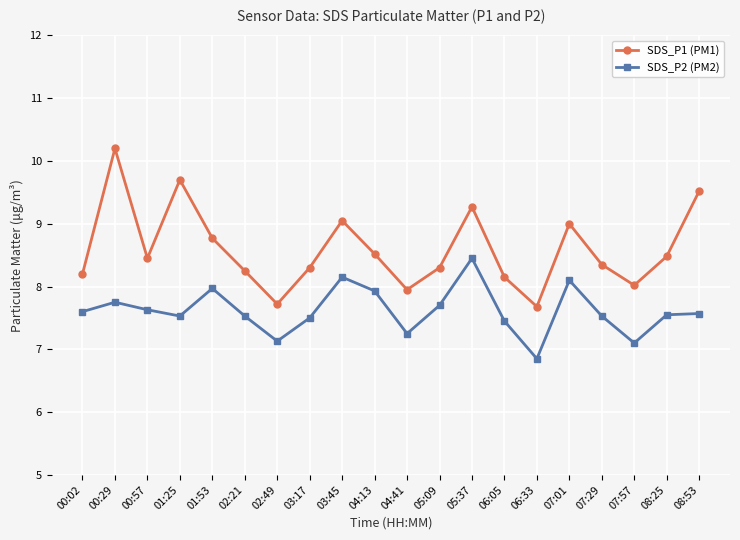

True or false: SDS_P2 (PM2) and SDS_P1 (PM1) cross at least once.

False